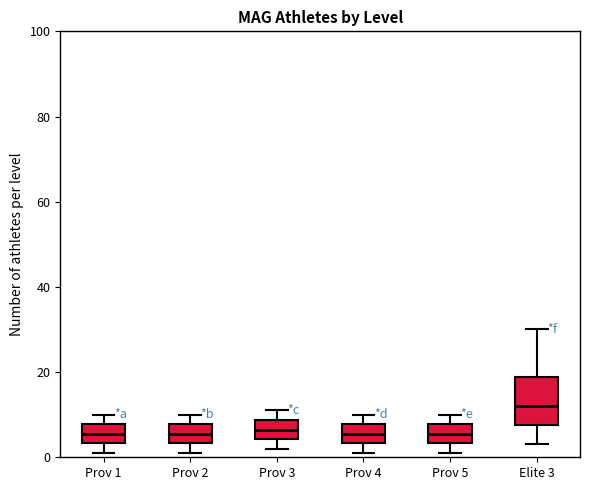

Comparing the boxes themselves (not the whiskers), which one is the tallest?

Elite 3